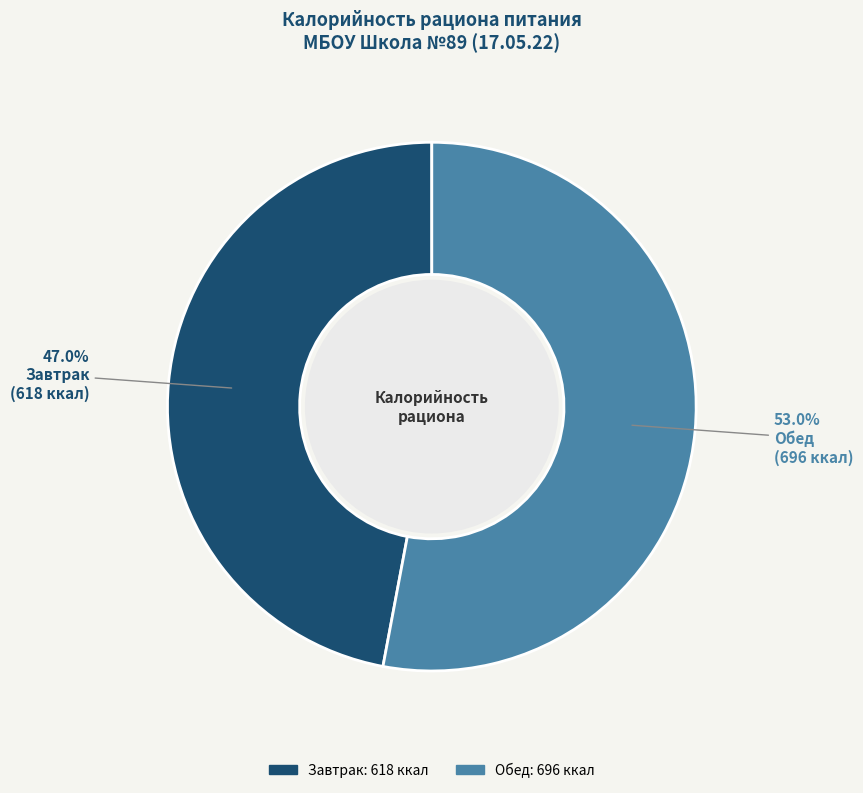

Which category has the smallest portion of the pie?

Завтрак